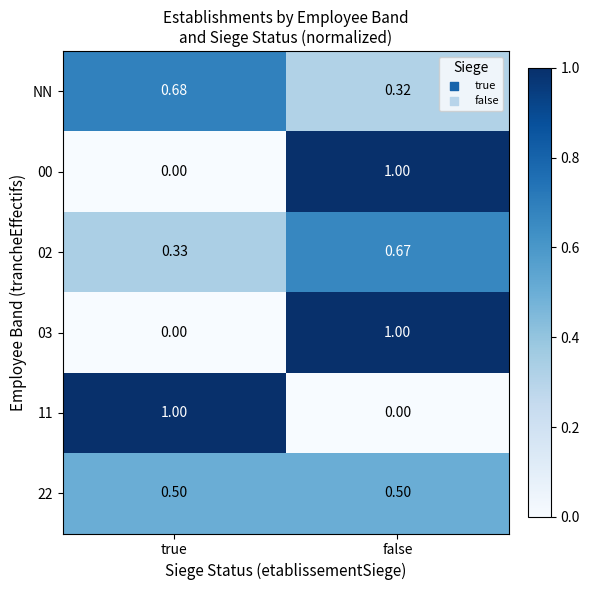

At which label is 03 closest to 0?

true